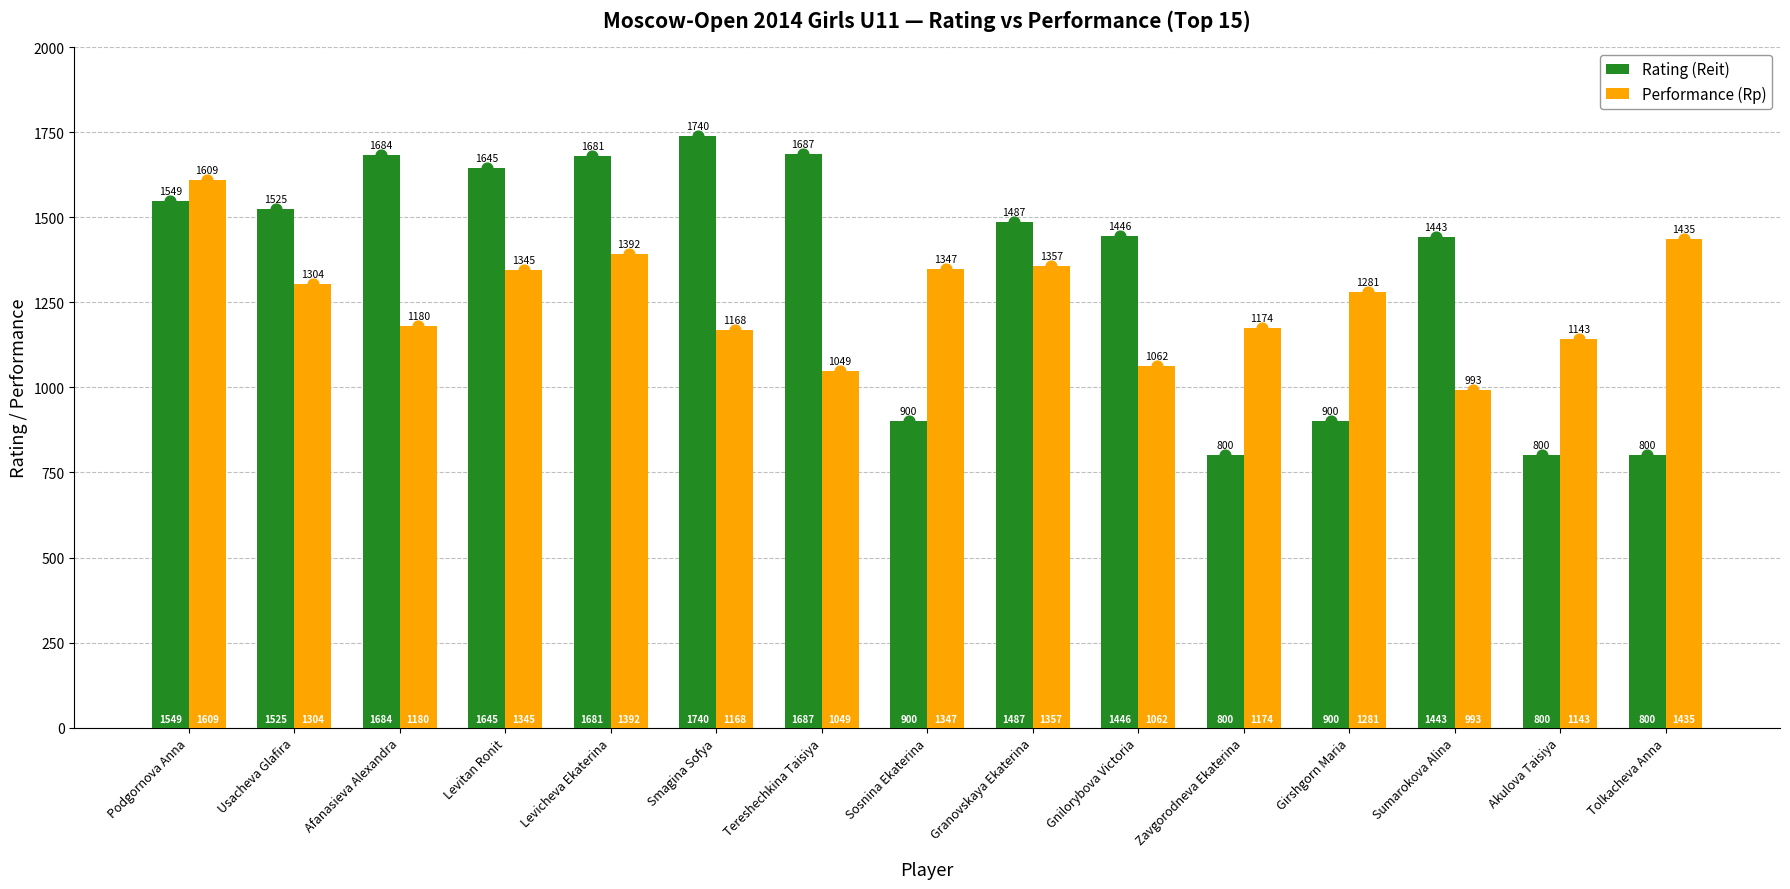

Which series contains the lowest Y value?

Rating (Reit)